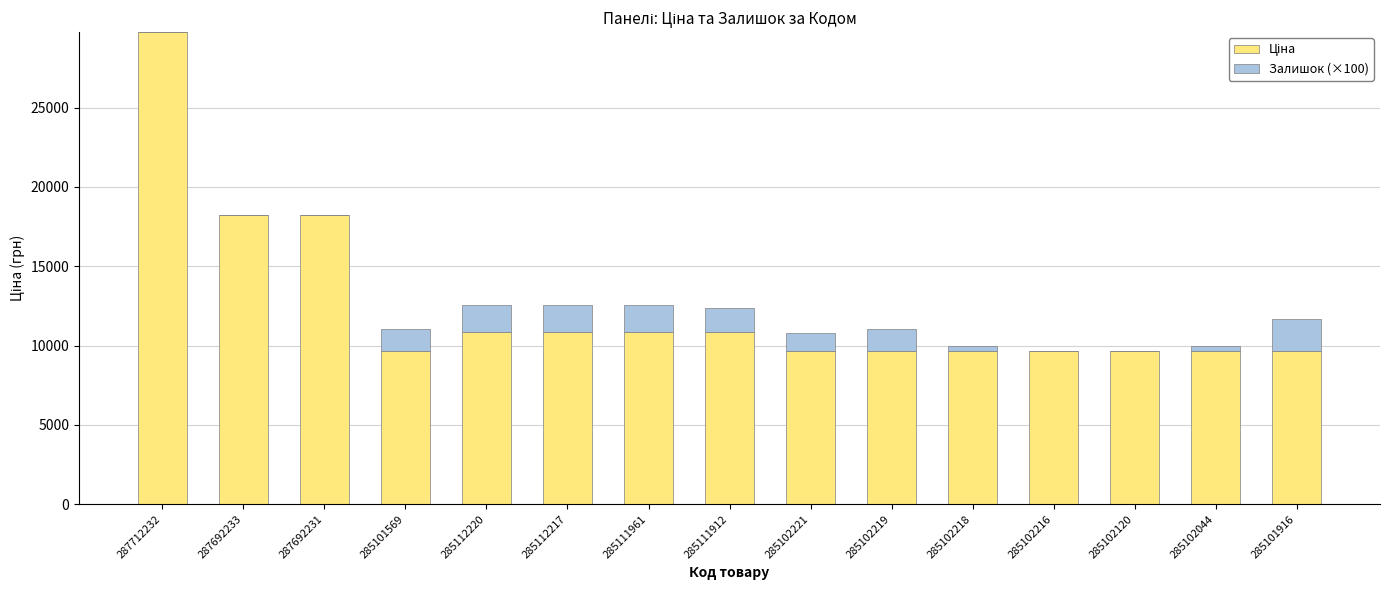

What is the total value across all series at 285102219?

11064.7